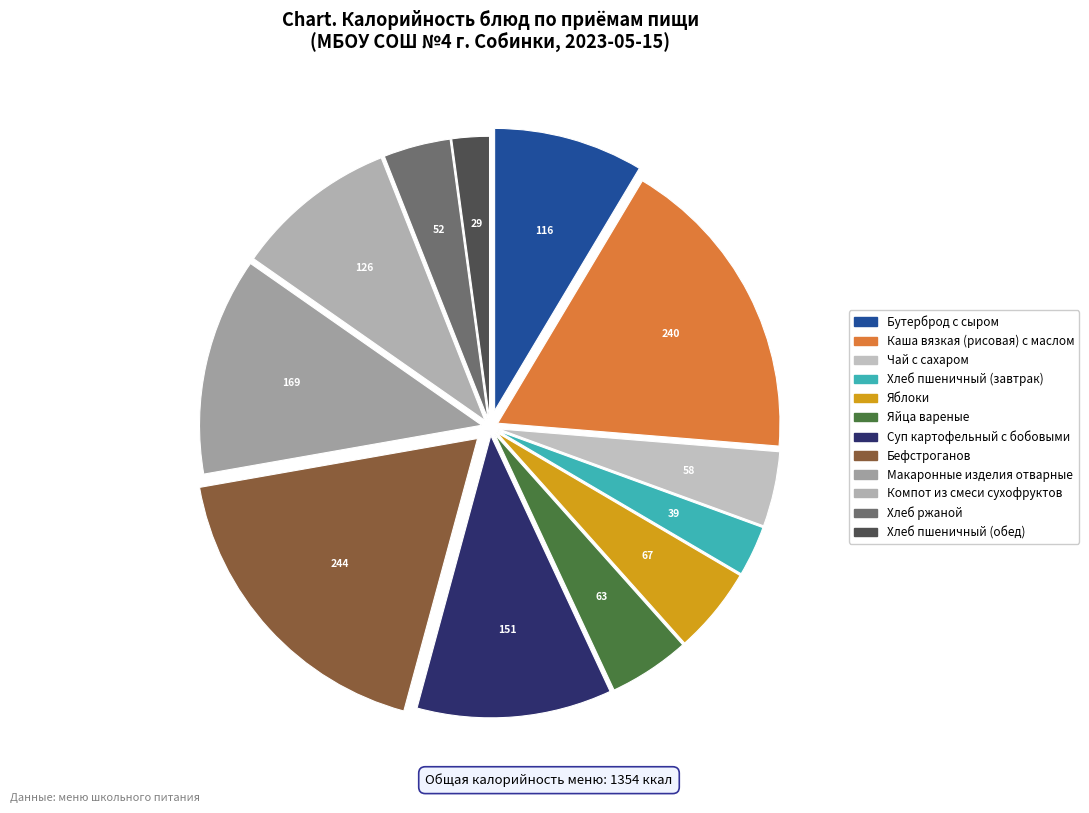

Is there a majority slice in this chart?

No